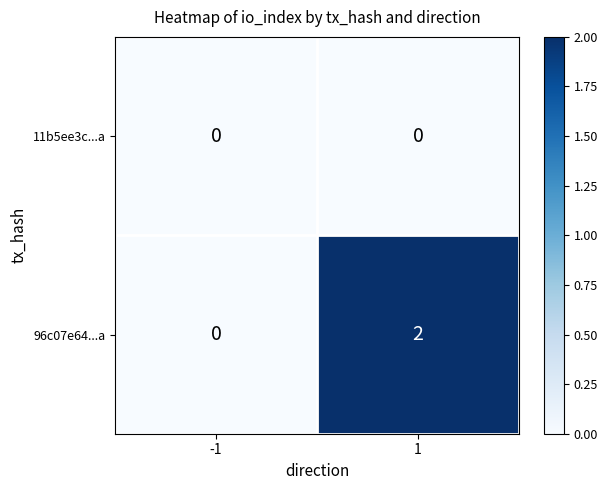

Rank the series by their average value, from highest to lowest.

96c07e64...a, 11b5ee3c...a